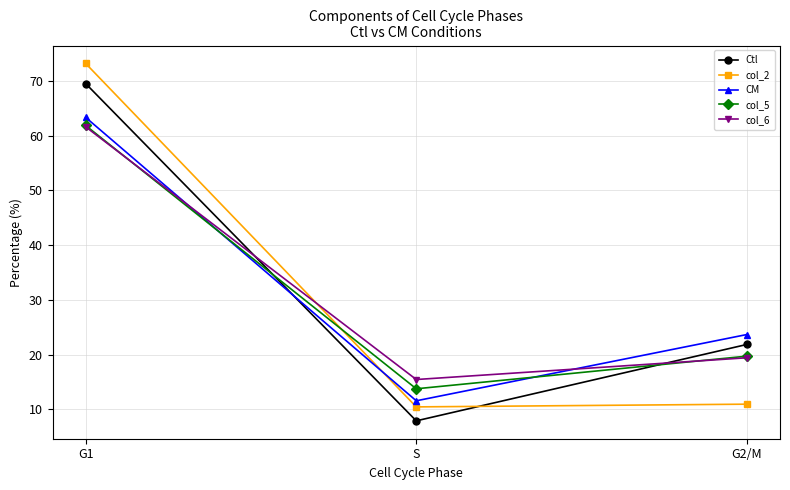

Reading left to right, what are all the values shown in this chart?

Ctl: G1=69.5	S=7.9	G2/M=21.9
col_2: G1=73.2	S=10.5	G2/M=11.0
CM: G1=63.4	S=11.6	G2/M=23.7
col_5: G1=61.9	S=13.8	G2/M=19.7
col_6: G1=61.6	S=15.5	G2/M=19.4